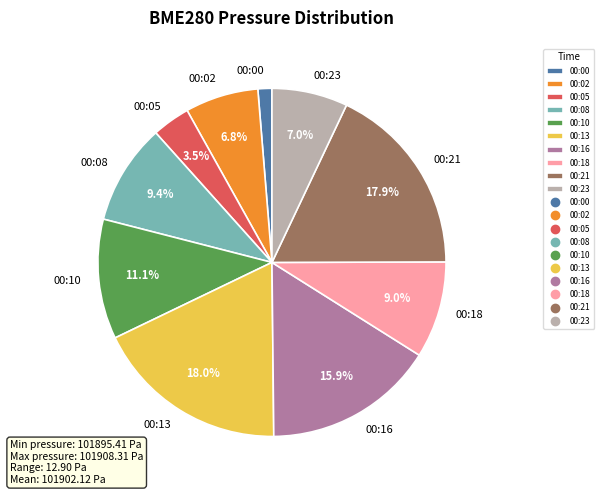

Is there a majority slice in this chart?

No